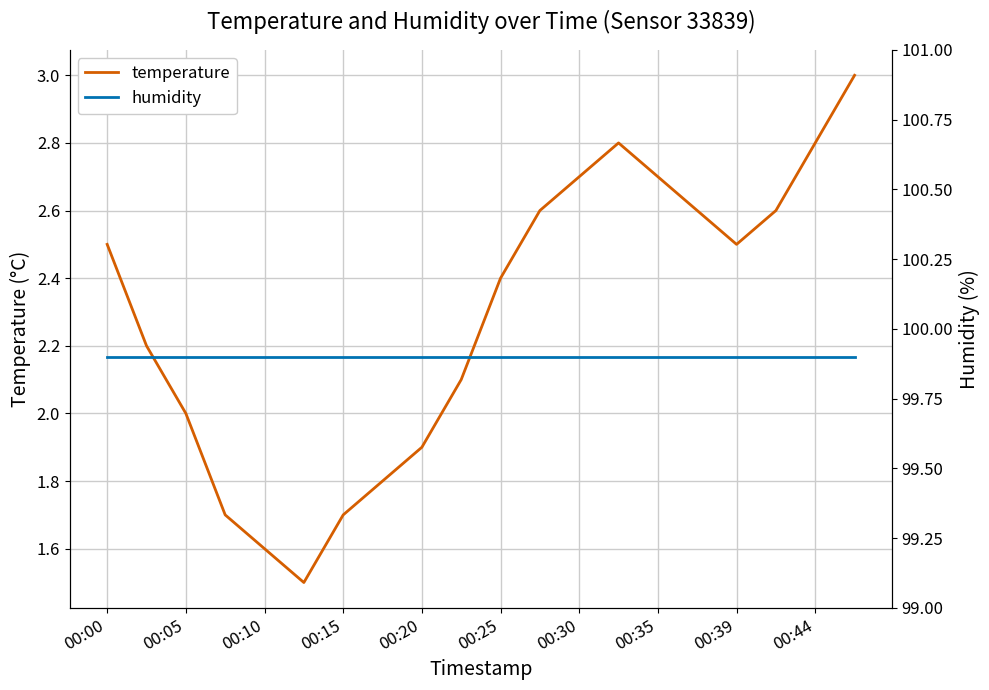

The value of temperature at 00:15 is 1.7. True or false?

True